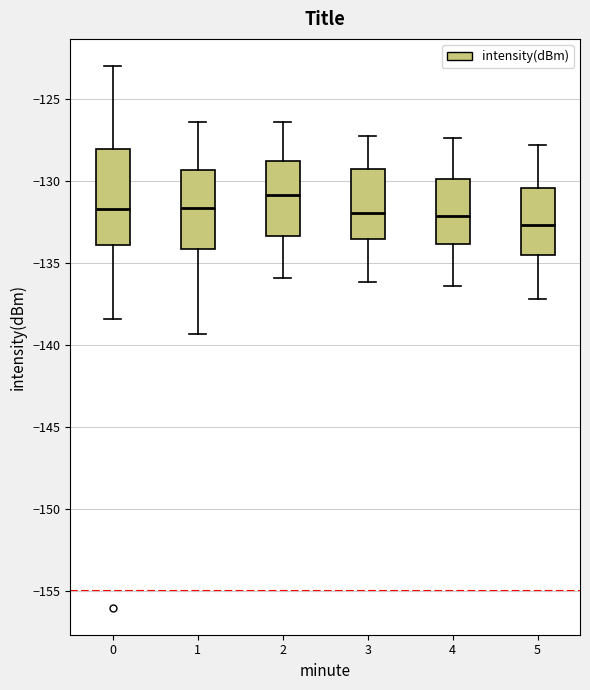

Which box's median line is the lowest?

5